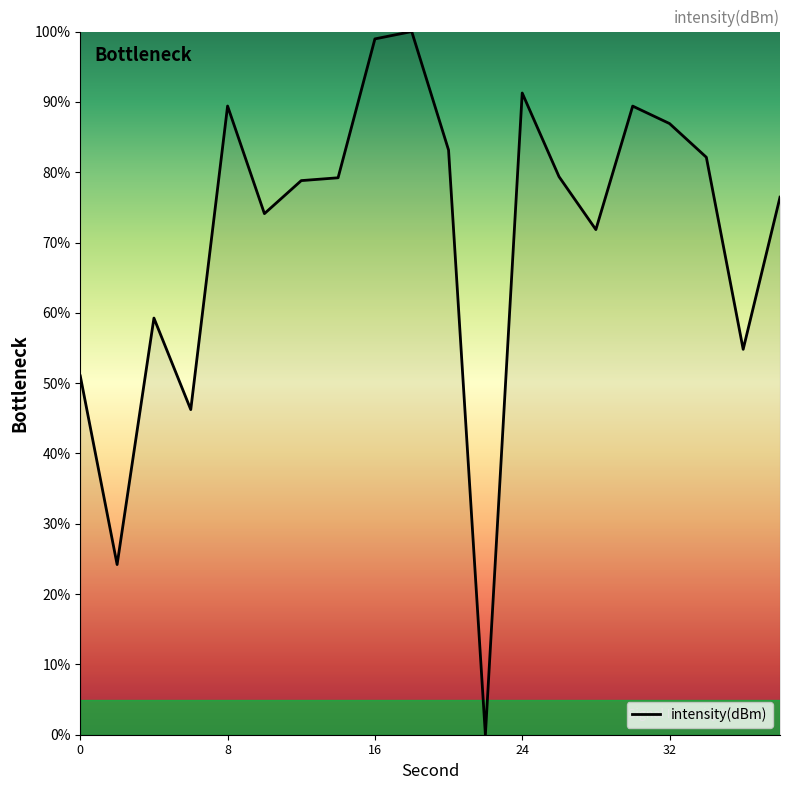

What is the maximum value shown in the chart?

100.0